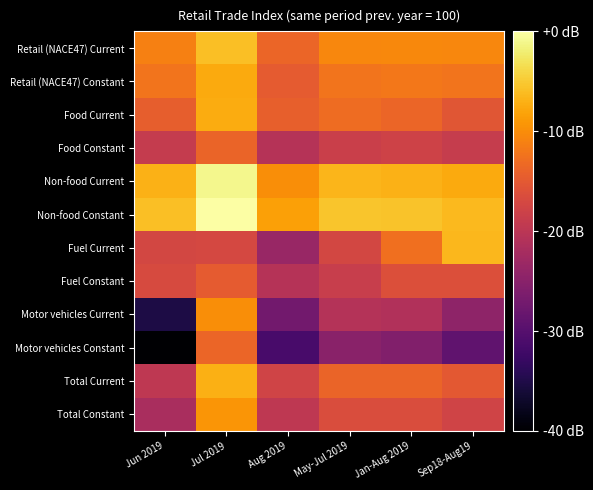

Reading right to left, extract all data points from this chart.

Retail (NACE47) Current: Sep18-Aug19=-10.6	Jan-Aug 2019=-10.4	May-Jul 2019=-10.6	Aug 2019=-13.6	Jul 2019=-5.8	Jun 2019=-11.2
Retail (NACE47) Constant: Sep18-Aug19=-12.3	Jan-Aug 2019=-11.9	May-Jul 2019=-12.3	Aug 2019=-14.7	Jul 2019=-7.6	Jun 2019=-12.3
Food Current: Sep18-Aug19=-15.4	Jan-Aug 2019=-13.6	May-Jul 2019=-13.0	Aug 2019=-14.3	Jul 2019=-7.4	Jun 2019=-14.5
Food Constant: Sep18-Aug19=-18.8	Jan-Aug 2019=-17.9	May-Jul 2019=-18.4	Aug 2019=-20.5	Jul 2019=-13.8	Jun 2019=-19.0
Non-food Current: Sep18-Aug19=-7.6	Jan-Aug 2019=-6.9	May-Jul 2019=-6.7	Aug 2019=-9.9	Jul 2019=-1.1	Jun 2019=-6.9
Non-food Constant: Sep18-Aug19=-6.3	Jan-Aug 2019=-5.6	May-Jul 2019=-5.4	Aug 2019=-8.4	Jul 2019=0.0	Jun 2019=-5.8
Fuel Current: Sep18-Aug19=-6.5	Jan-Aug 2019=-12.8	May-Jul 2019=-17.3	Aug 2019=-23.6	Jul 2019=-17.1	Jun 2019=-17.3
Fuel Constant: Sep18-Aug19=-16.2	Jan-Aug 2019=-16.2	May-Jul 2019=-18.6	Aug 2019=-20.5	Jul 2019=-14.7	Jun 2019=-16.9
Motor vehicles Current: Sep18-Aug19=-24.4	Jan-Aug 2019=-21.0	May-Jul 2019=-20.8	Aug 2019=-27.2	Jul 2019=-9.9	Jun 2019=-35.2
Motor vehicles Constant: Sep18-Aug19=-29.0	Jan-Aug 2019=-25.7	May-Jul 2019=-24.9	Aug 2019=-31.4	Jul 2019=-13.6	Jun 2019=-40.0
Total Current: Sep18-Aug19=-15.1	Jan-Aug 2019=-13.8	May-Jul 2019=-13.8	Aug 2019=-17.7	Jul 2019=-7.1	Jun 2019=-19.7
Total Constant: Sep18-Aug19=-17.7	Jan-Aug 2019=-16.4	May-Jul 2019=-16.4	Aug 2019=-19.7	Jul 2019=-9.3	Jun 2019=-21.8